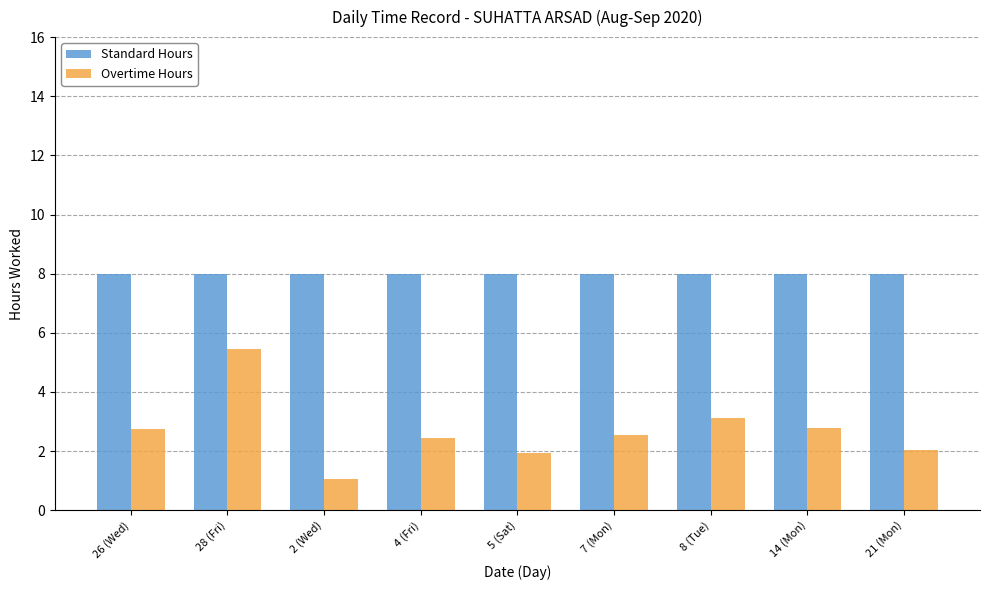

At which category is the sum across all series the highest?

28 (Fri)